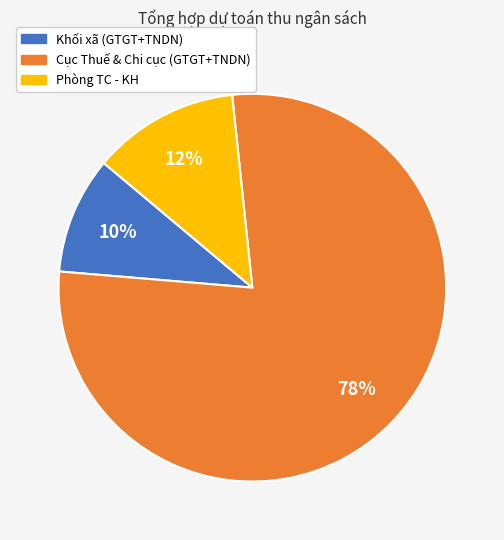

The Phòng TC - KH slice represents 12% of the pie. True or false?

True